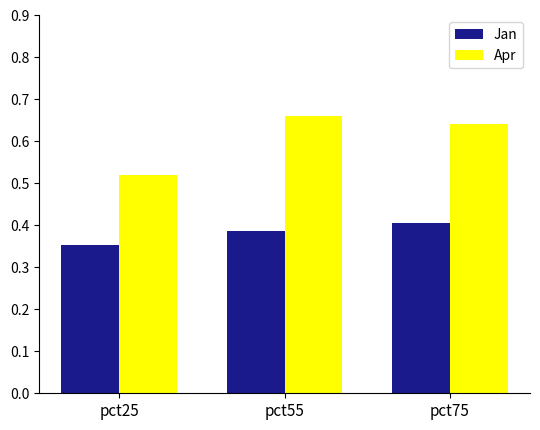

Is the value of Jan at pct55 greater than the value of Apr at pct55?

No